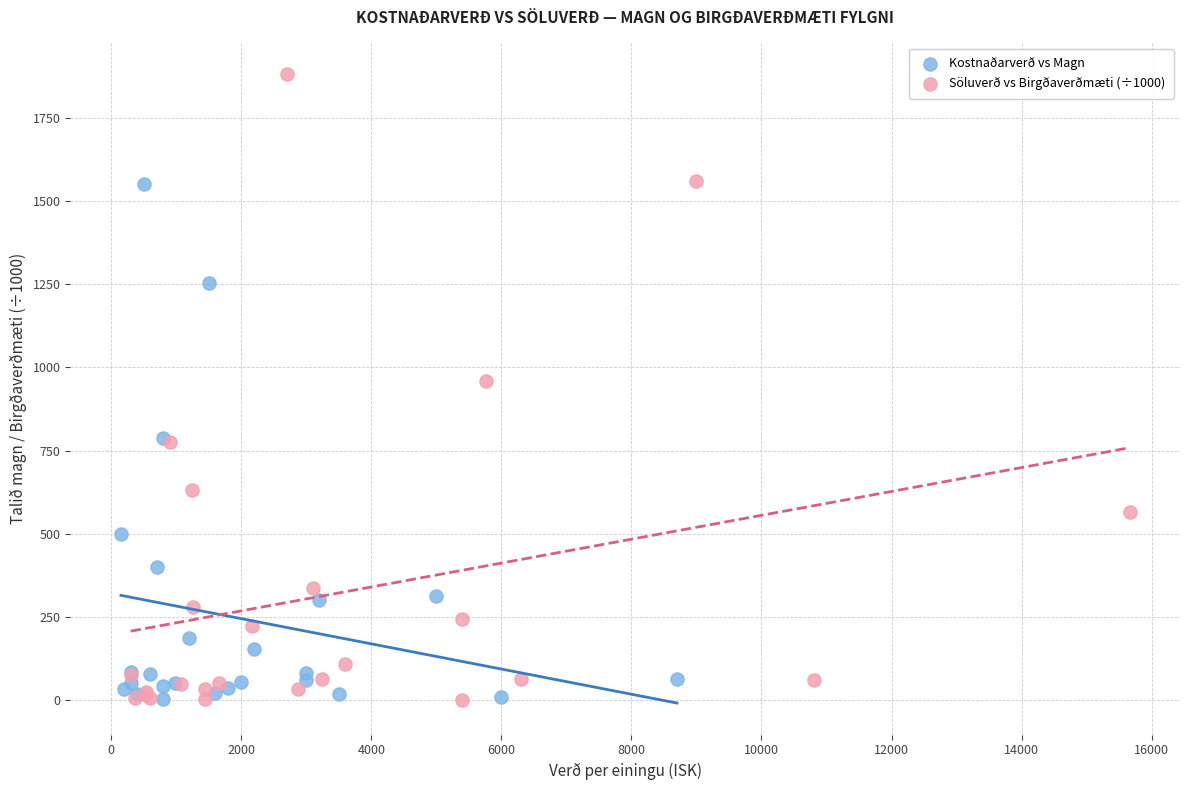

Which series has the widest spread of Y values?

Söluverð vs Birgðaverðmæti (÷1000)